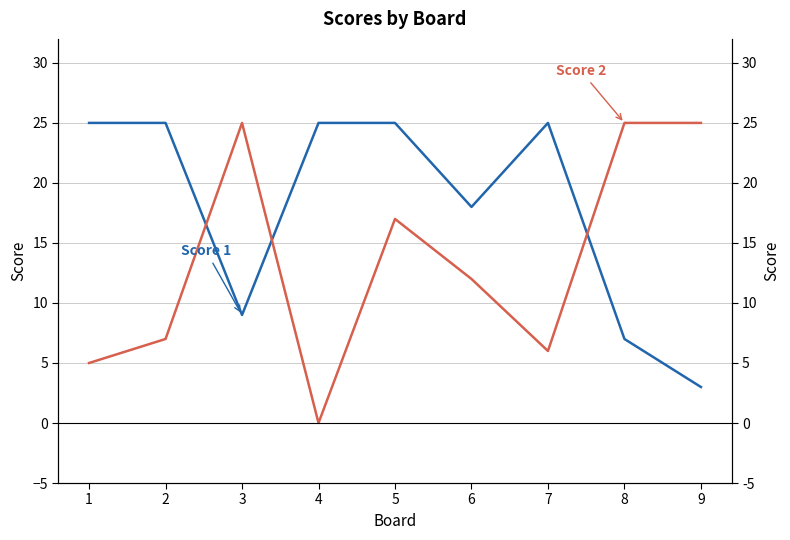

How many lines are shown in the chart?

2